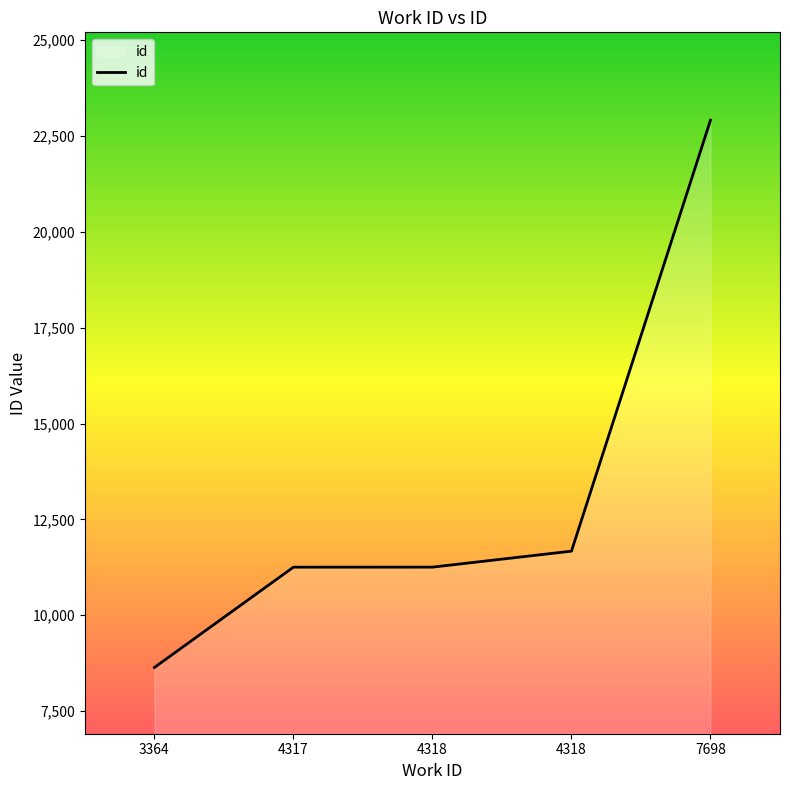

How many categories are shown in the chart?

5